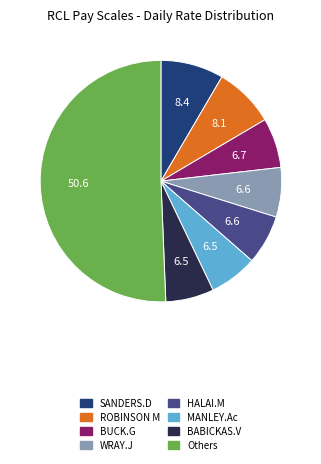

Which category accounts for the majority?

Others